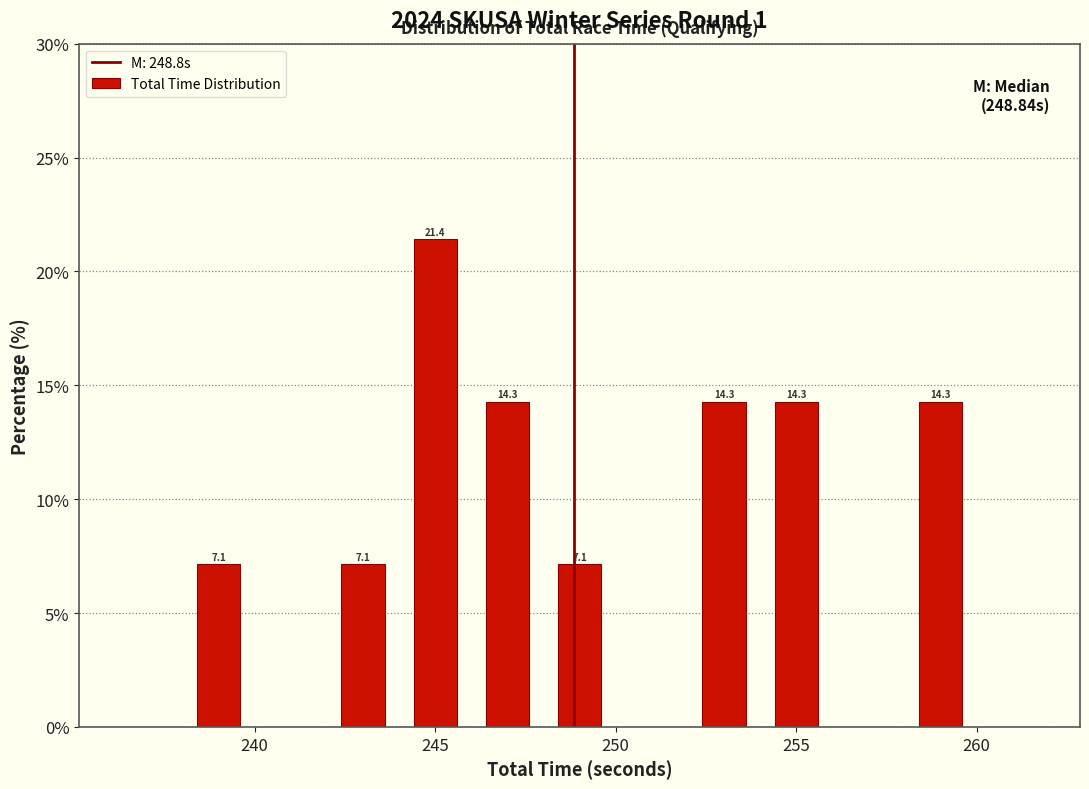

Which range on the x-axis has the tallest bar?

244 to 246